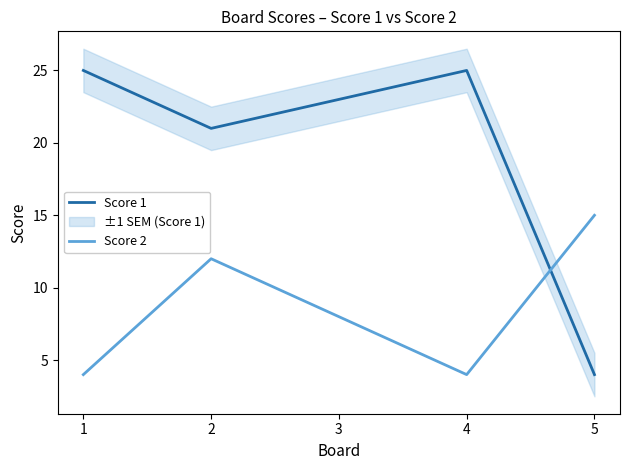

At which label is Score 2 closest to 9?

3